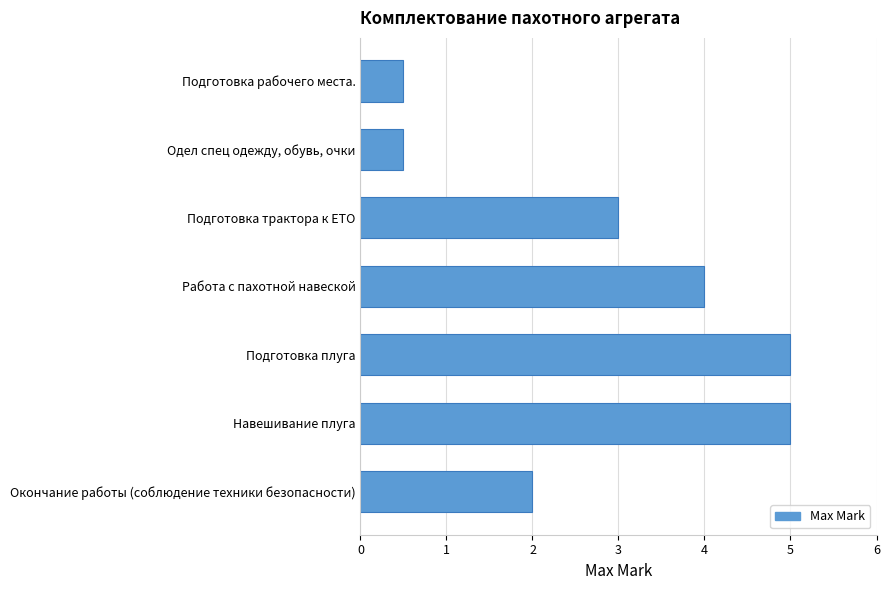

Reading bottom to top, what are all the values shown in this chart?

2.0	5.0	5.0	4.0	3.0	0.5	0.5